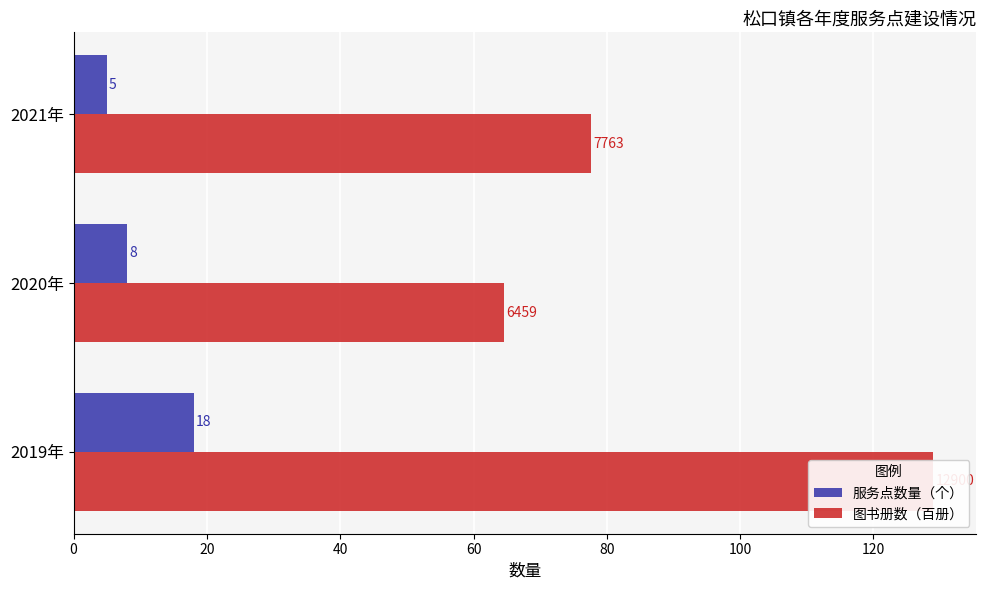

What is the minimum value shown in the chart?

5.0